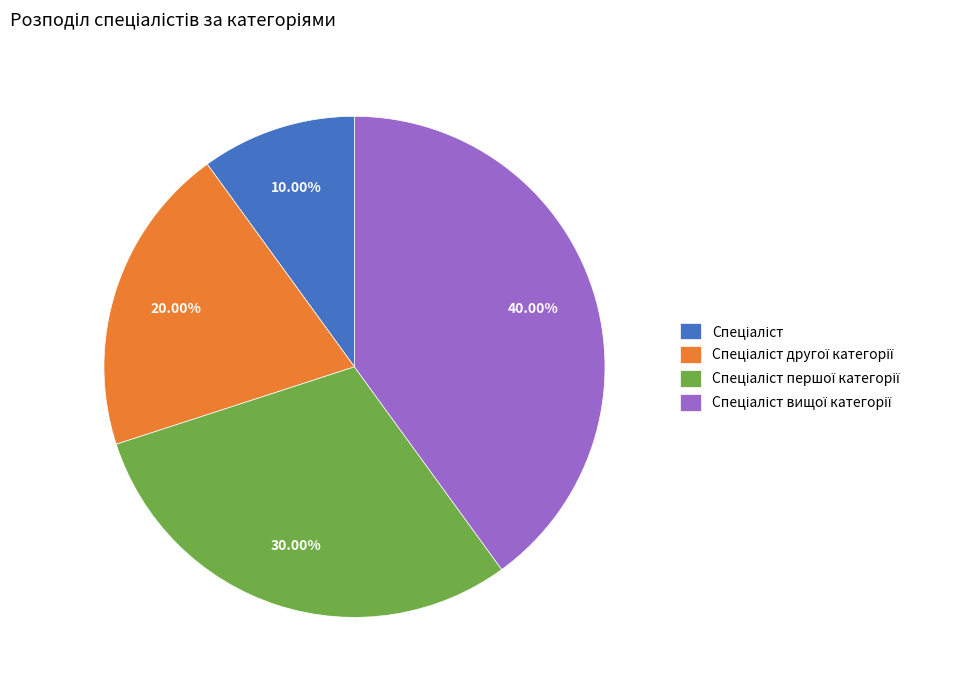

To the nearest percent, what is the average slice percentage?

25%